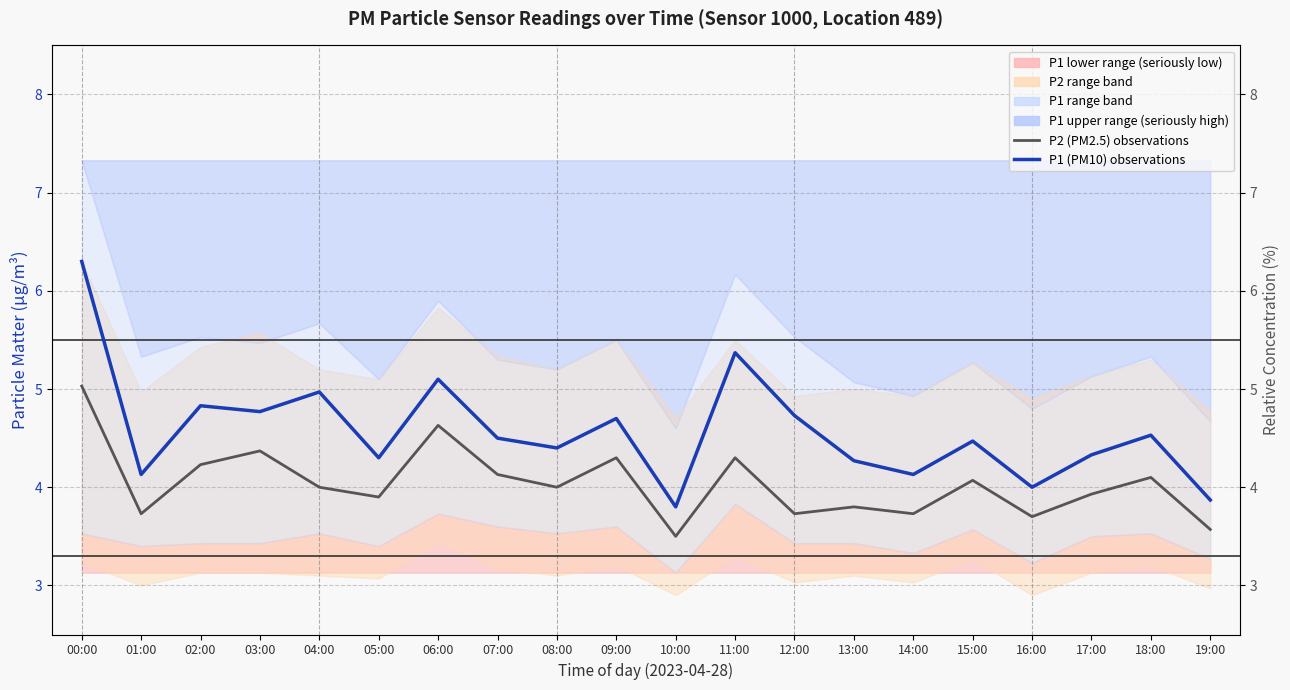

Reading left to right, list all the values displayed in this chart.

P2 (PM2.5): 5.0	3.7	4.2	4.4	4.0	3.9	4.6	4.1	4.0	4.3	3.5	4.3	3.7	3.8	3.7	4.1	3.7	3.9	4.1	3.6
P1 (PM10): 6.3	4.1	4.8	4.8	5.0	4.3	5.1	4.5	4.4	4.7	3.8	5.4	4.7	4.3	4.1	4.5	4.0	4.3	4.5	3.9